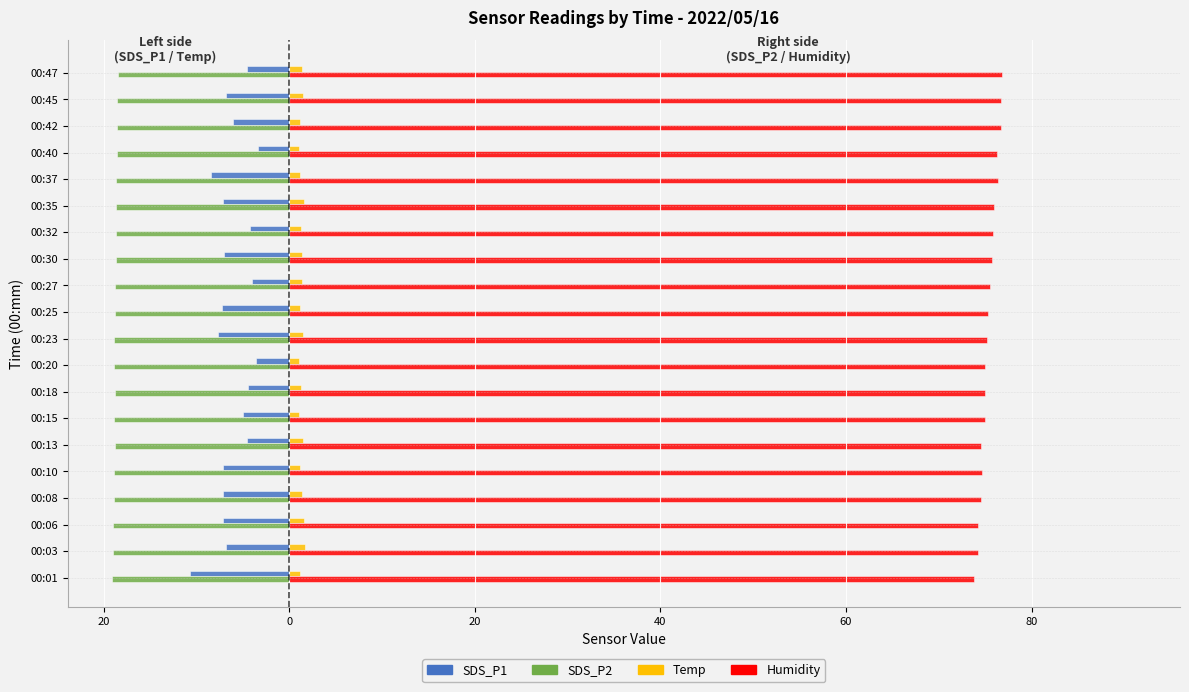

Which series has the largest total across all categories?

Humidity